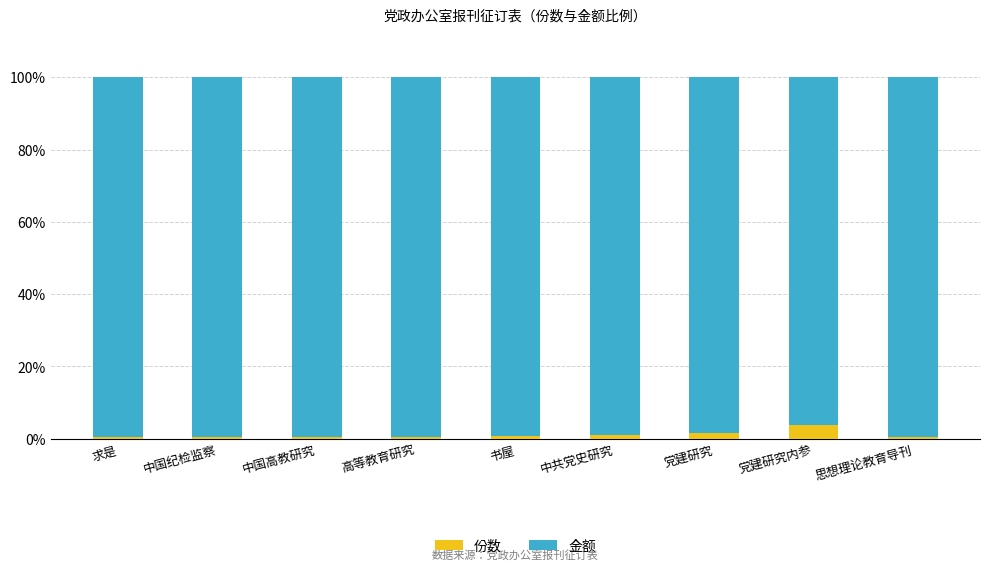

What is the highest value of the 份数 series?

3.8